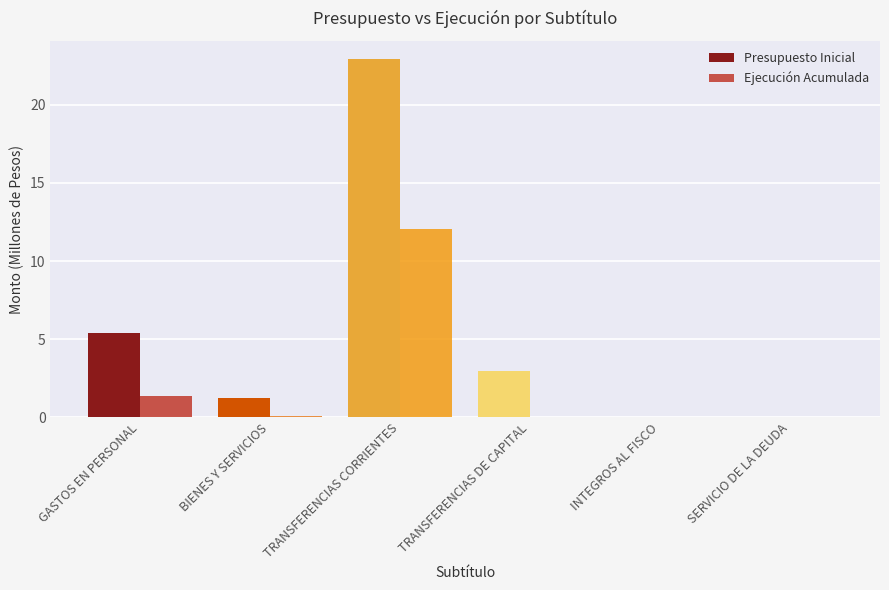

What are all the series names shown in the legend?

Presupuesto Inicial, Ejecución Acumulada